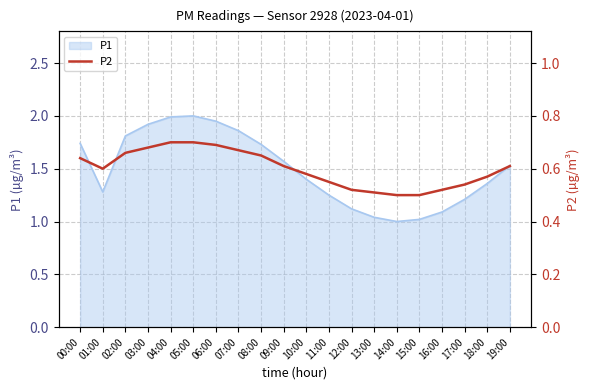

True or false: P1 has a value of 1.7 at 17:00.

False